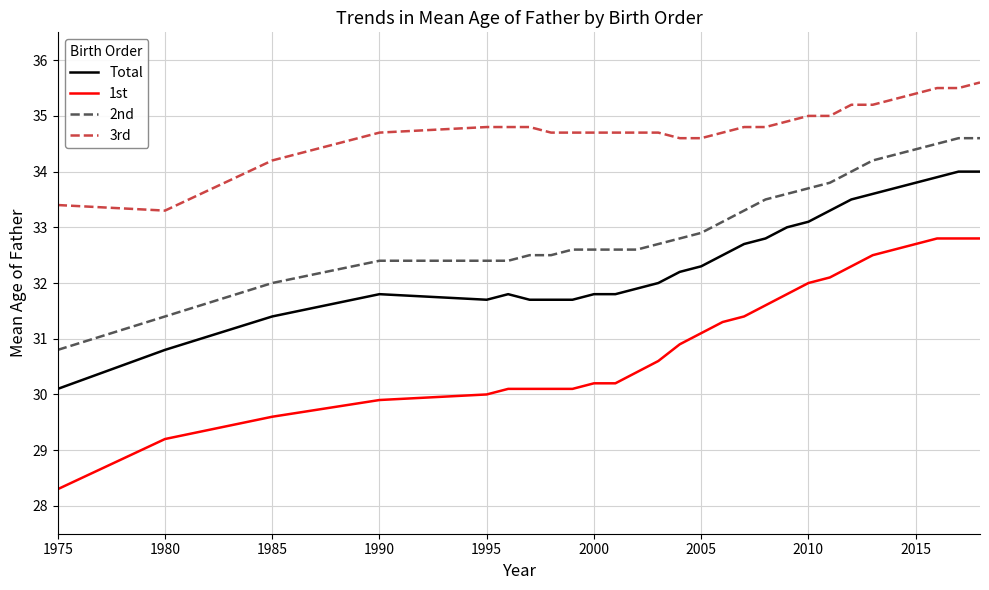

Which series has the largest range (max minus min)?

1st